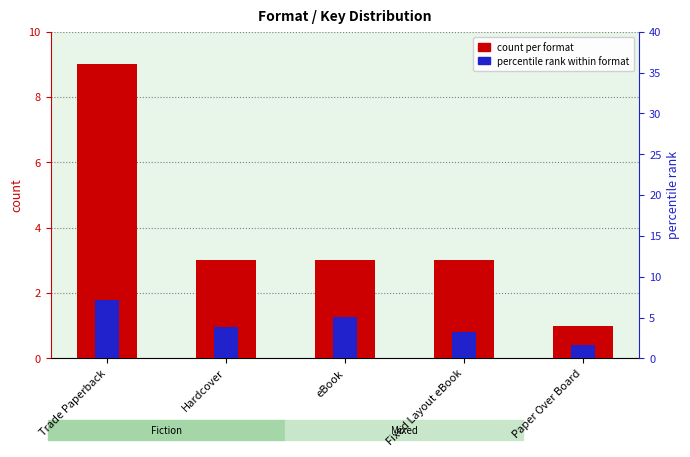

At which category does the chart reach its peak across all series?

Trade Paperback